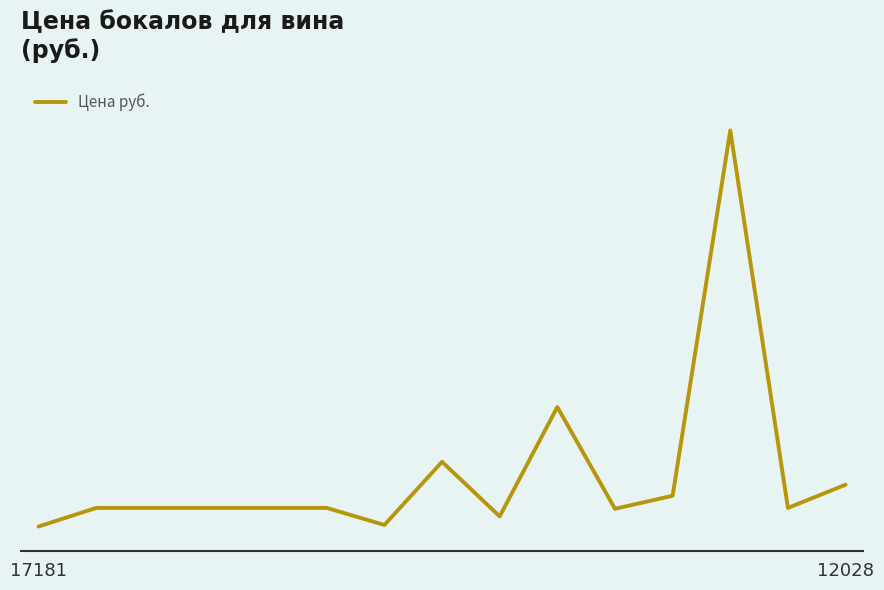

Is this an area chart (filled region under the line)?

No